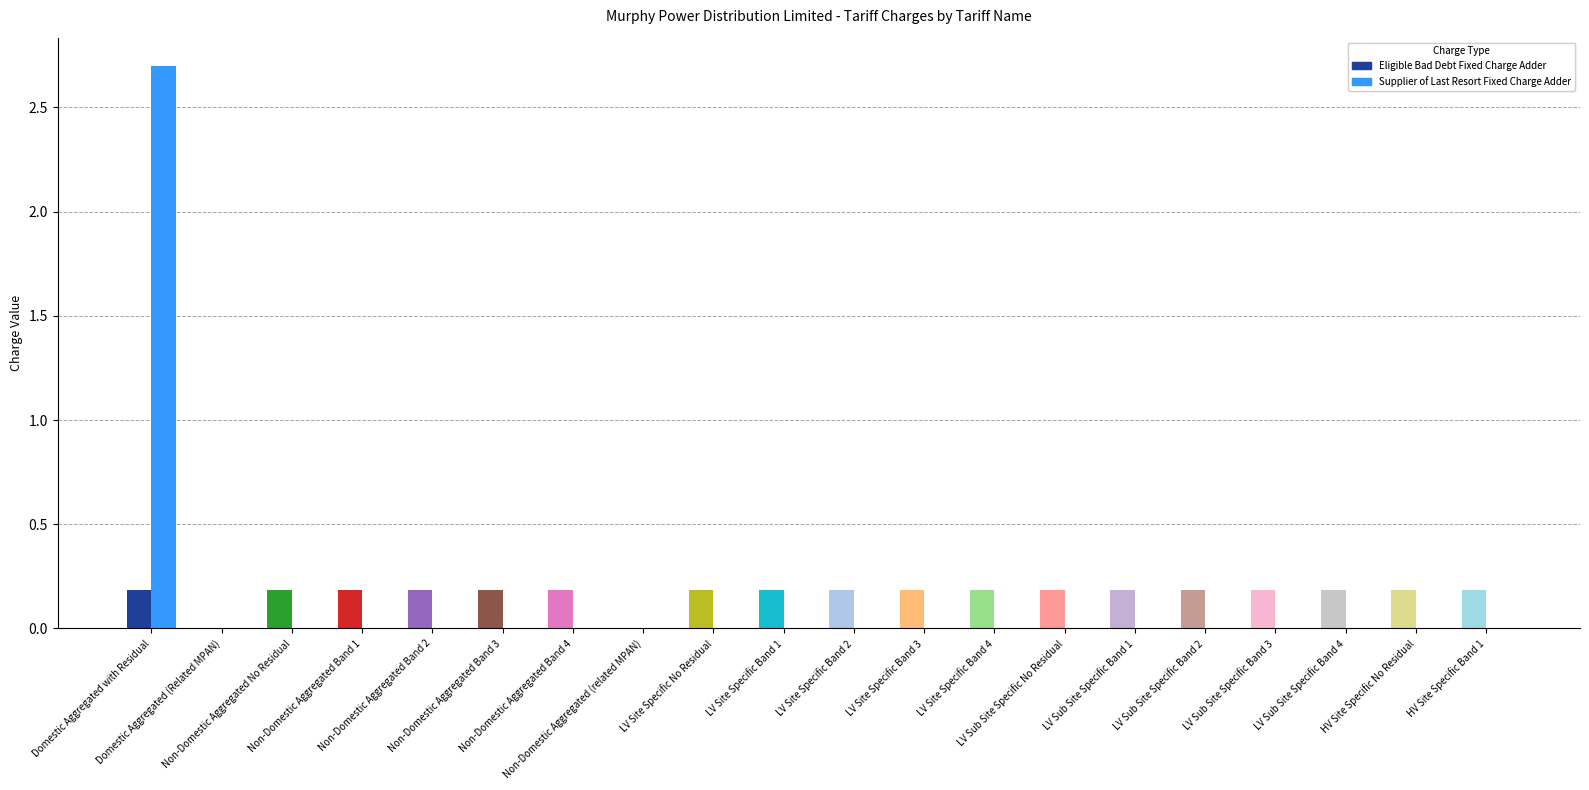

Which label corresponds to the largest value in the chart?

Domestic Aggregated with Residual